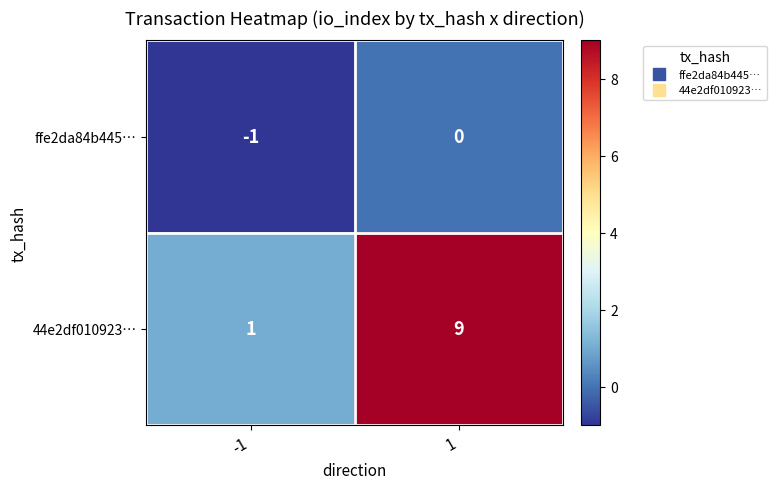

What is the difference between the highest and lowest values at 1?

9